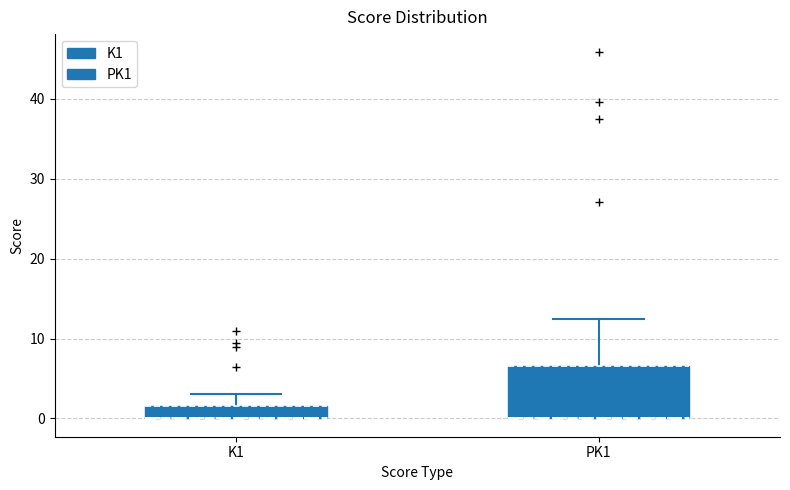

Reading left to right, read every box against the y-axis: the position of its median line, the range the box covers, and the ends of its whiskers. The values are not printed on the chart, so give them approximately, as read against the axis.

K1: median 0 (drawn on the box's lower edge), box 0 to 2, whiskers 0 to 3
PK1: median 0 (drawn on the box's lower edge), box 0 to 7, whiskers 0 to 13